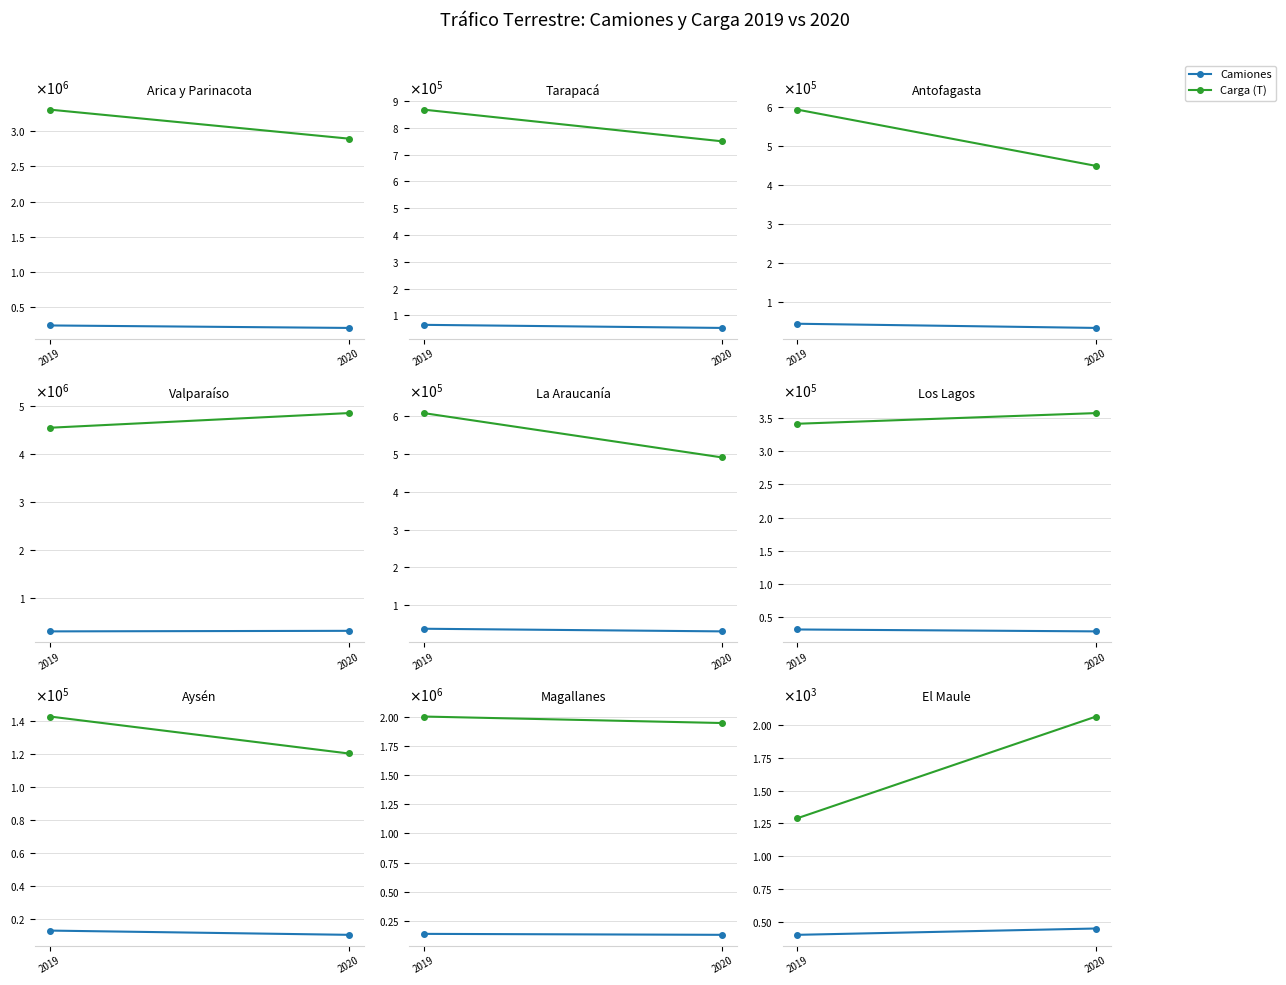

Which series has the largest total across all categories?

Carga (T)